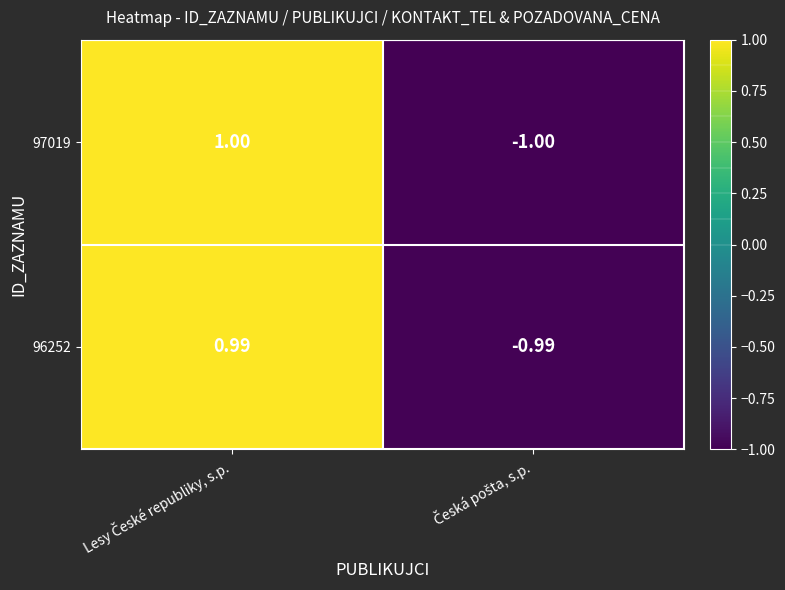

How many data points does each series have?

2